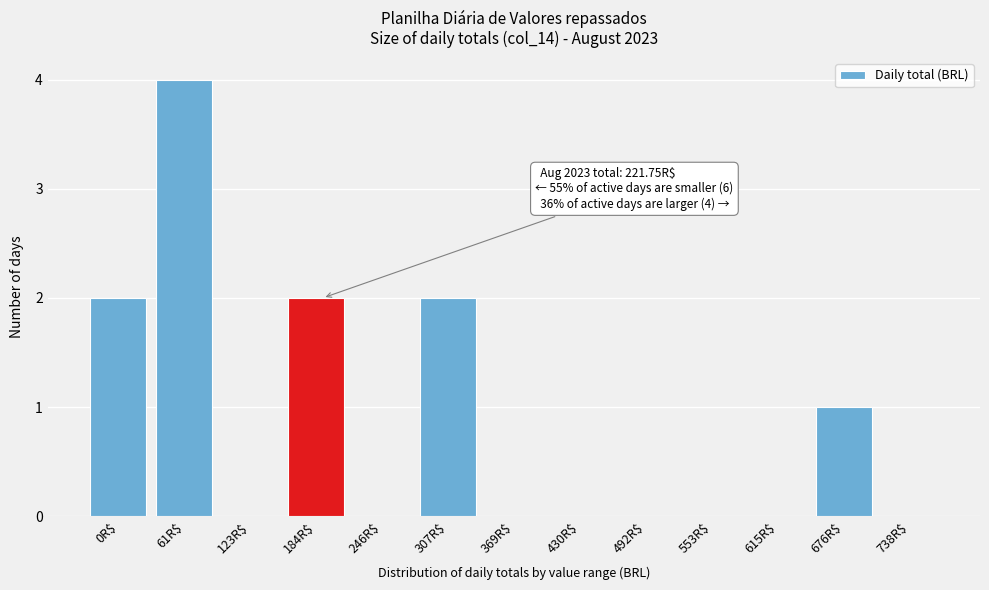

What is the sum of all values?

11